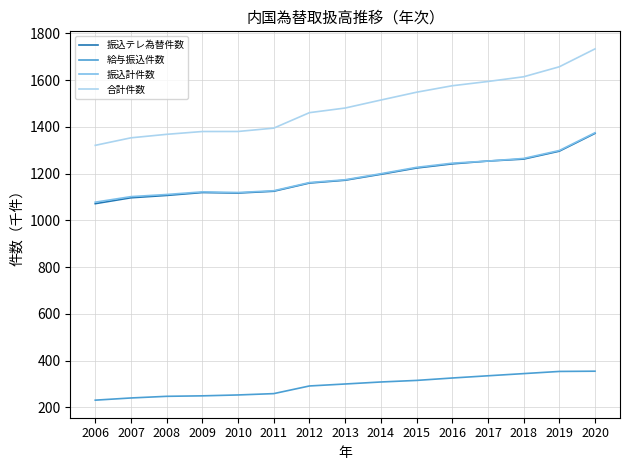

What value does the 振込計件数 series have at 2008?

1110.8